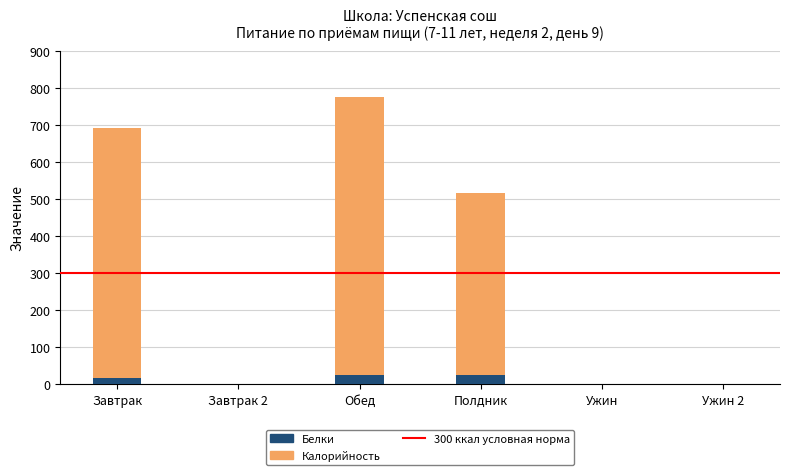

What is the approximate value of Белки at Обед?

23.7